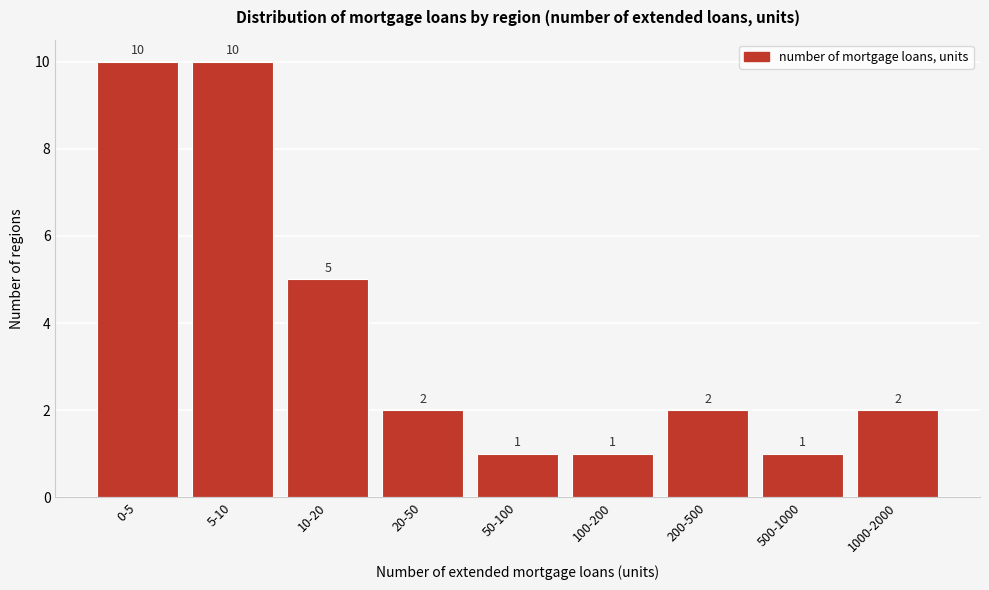

Reading right to left, transcribe all the data shown in this chart.

2	1	2	1	1	2	5	10	10